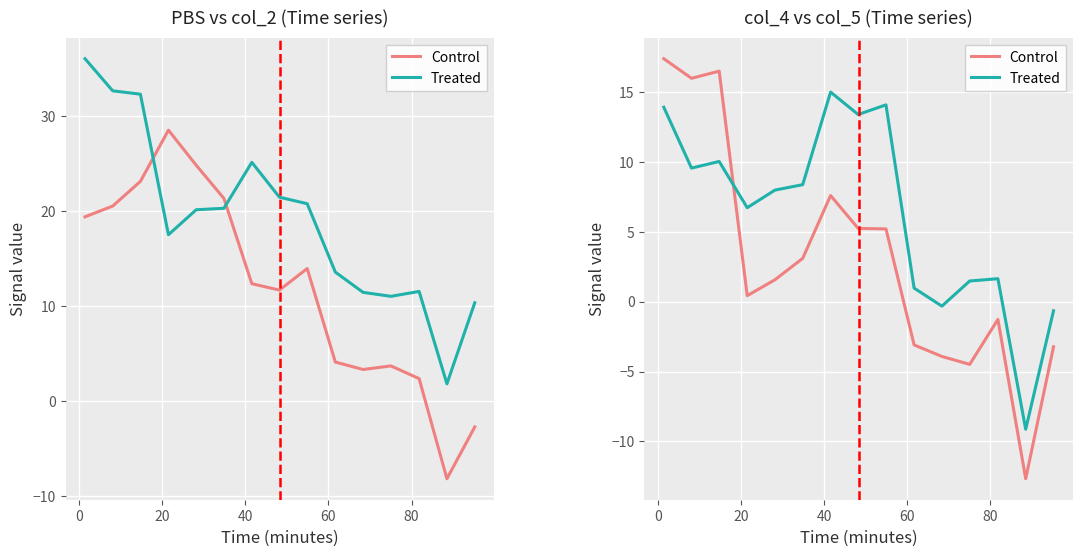

How many lines are shown in the chart?

2